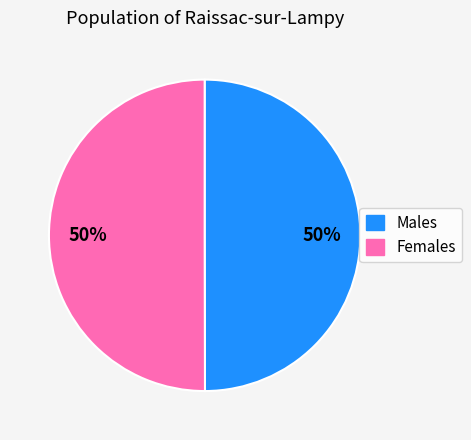

To the nearest percent, what is the average slice percentage?

50%